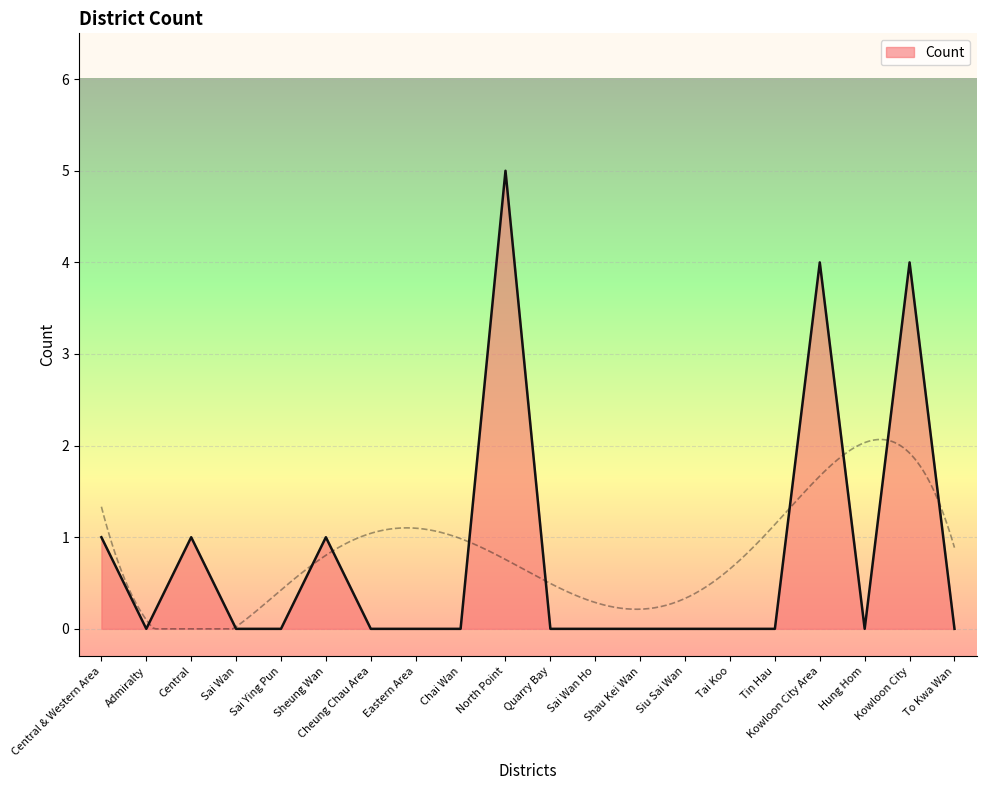

What is the difference between the values at Central and Tin Hau?

1